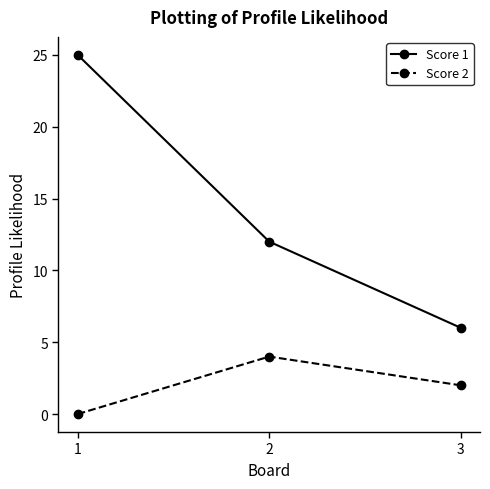

Count the Score 1 values in the range 6 to 25.

3